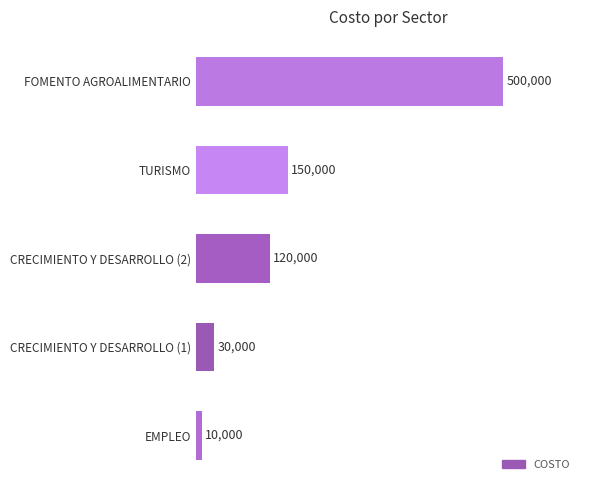

Count the number of categories in the chart.

5